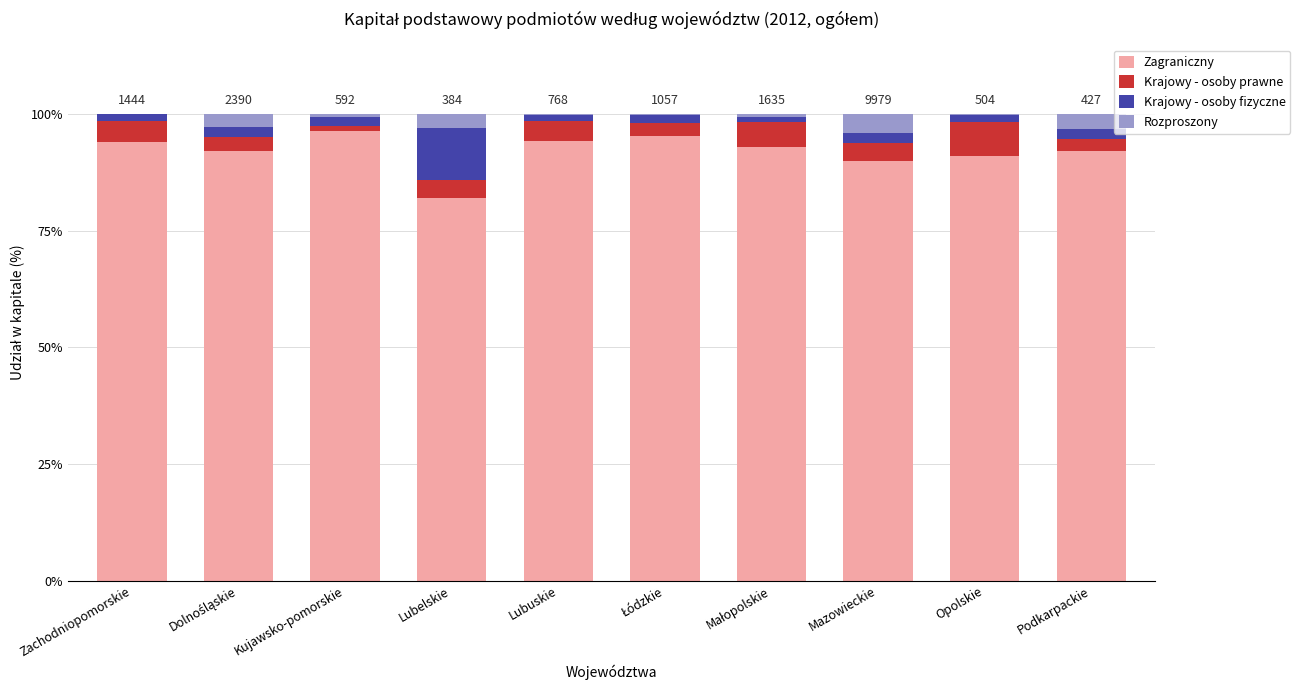

Is it true that Zagraniczny equals 29.0 at Zachodniopomorskie?

False